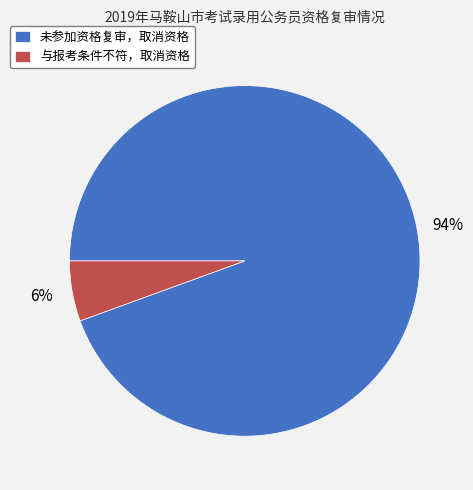

To the nearest percent, what portion does 未参加资格复审，取消资格 represent?

94%